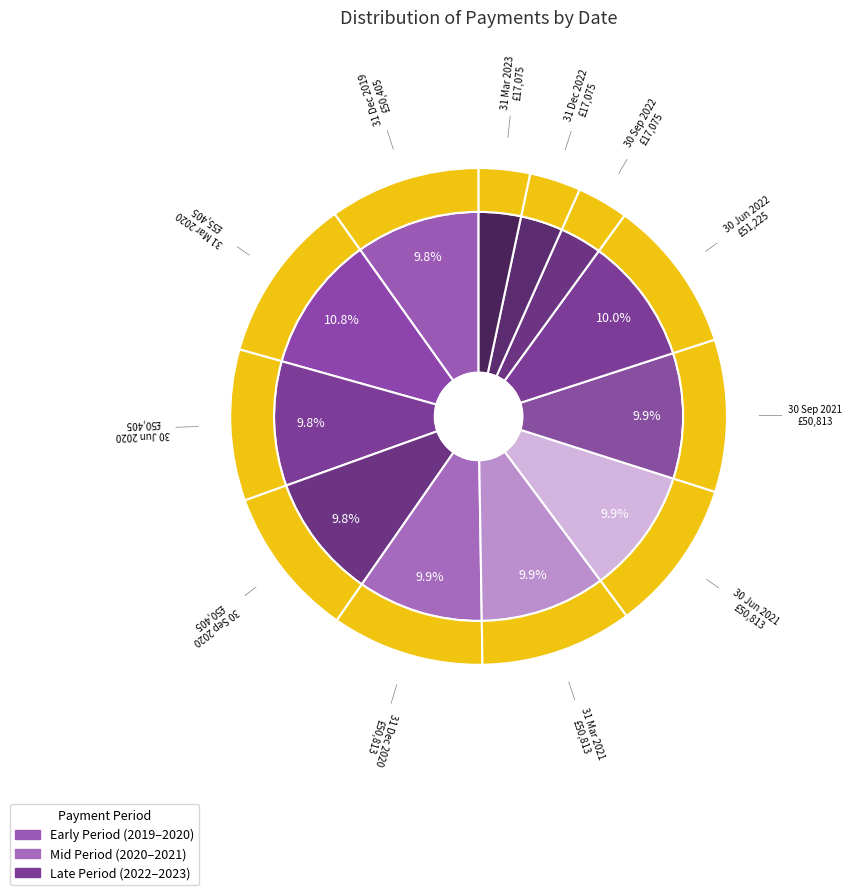

Do 30 Jun 2022 and 30 Jun 2020 together represent more than half of the pie?

No